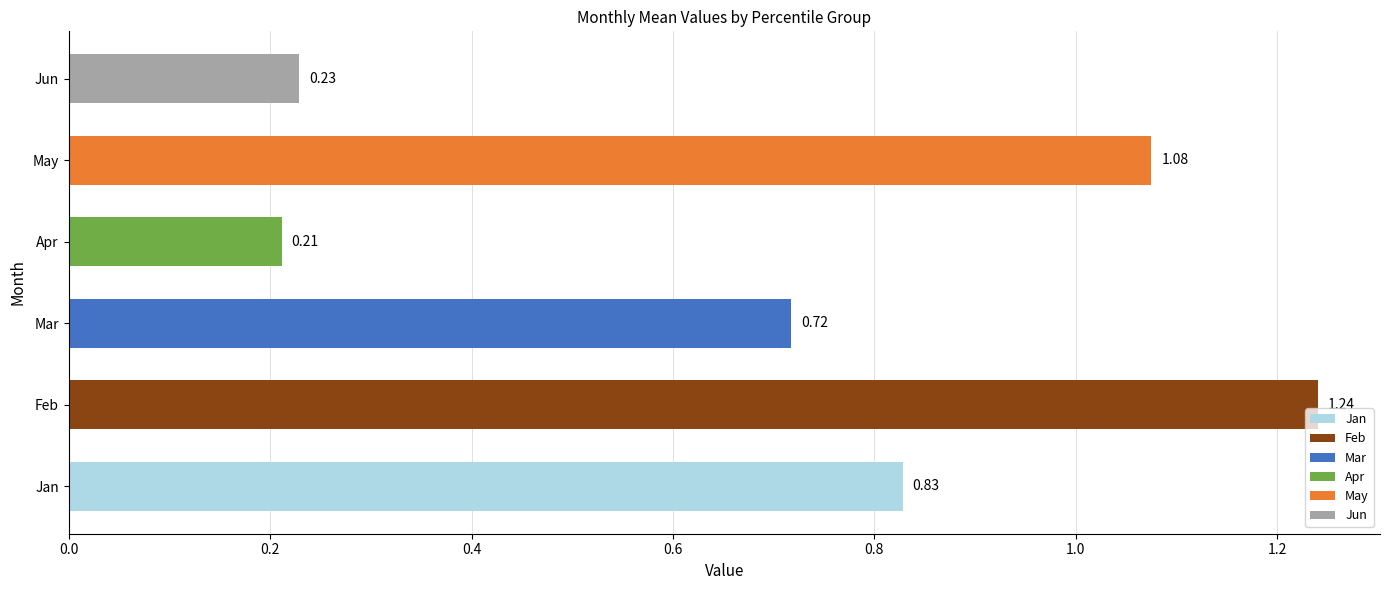

Which has a higher value, Jan or Feb?

Feb